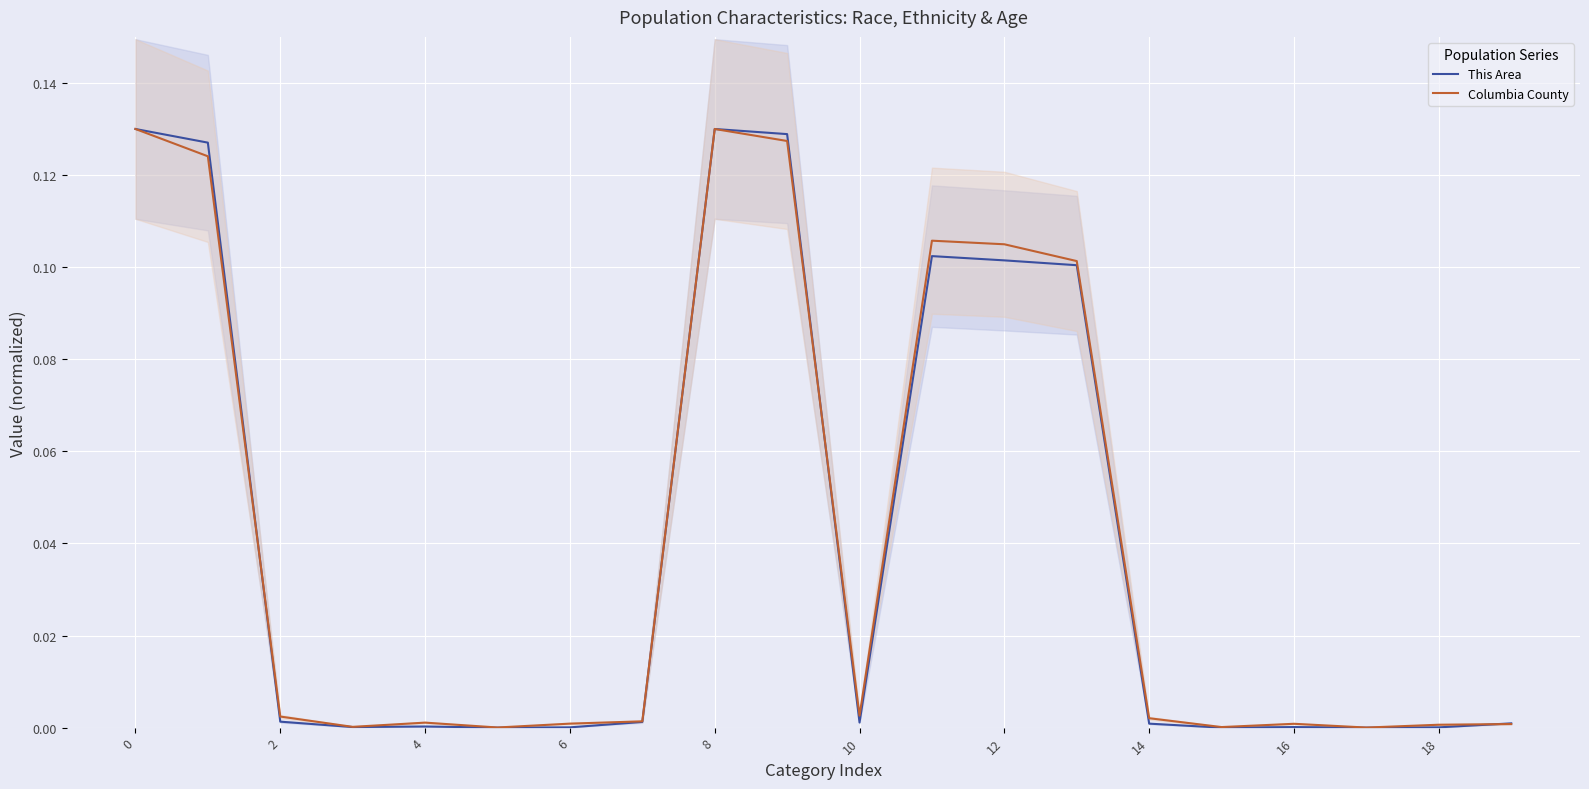

True or false: Columbia County has more than 1 points higher than both neighbors.

True